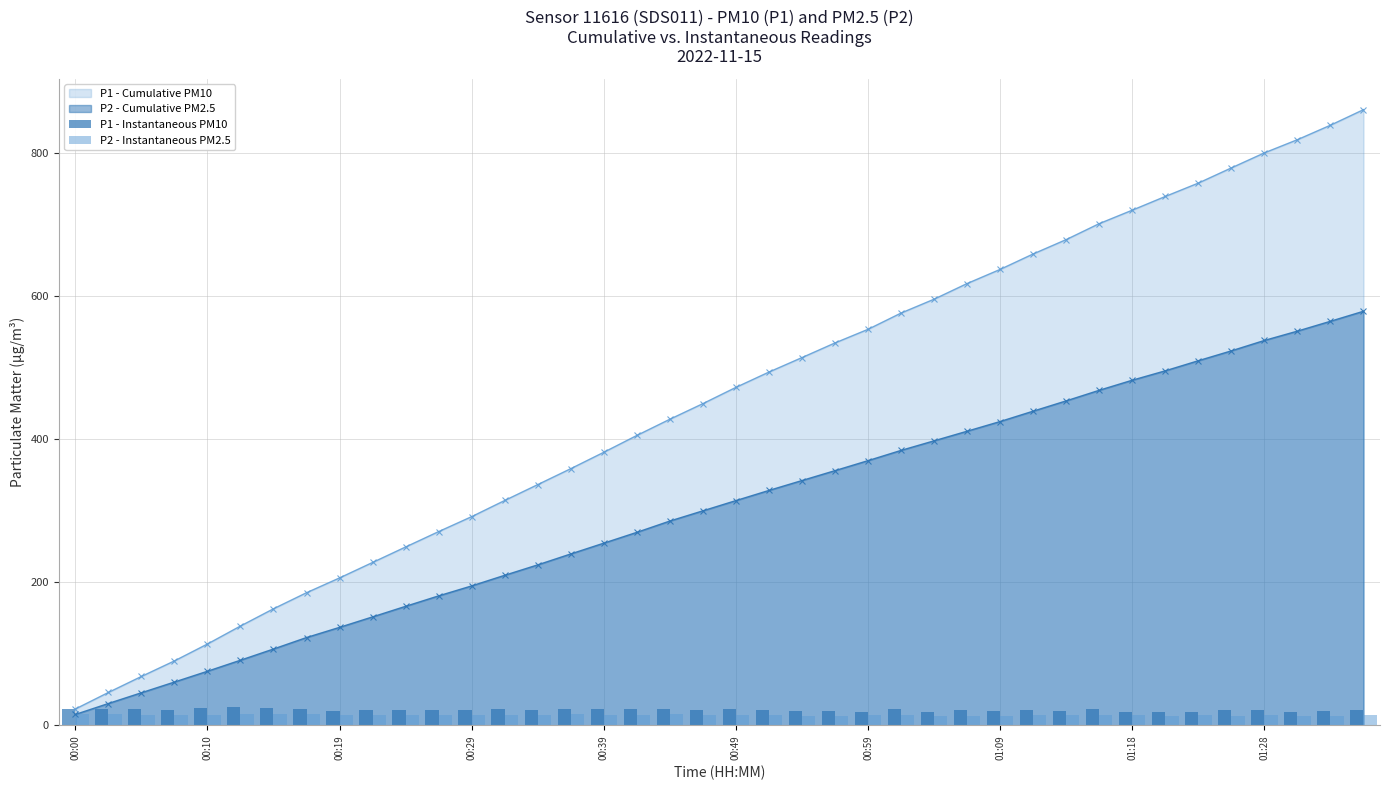

Is it true that P1 - Cumulative PM10 equals 206.1 at 00:19?

True